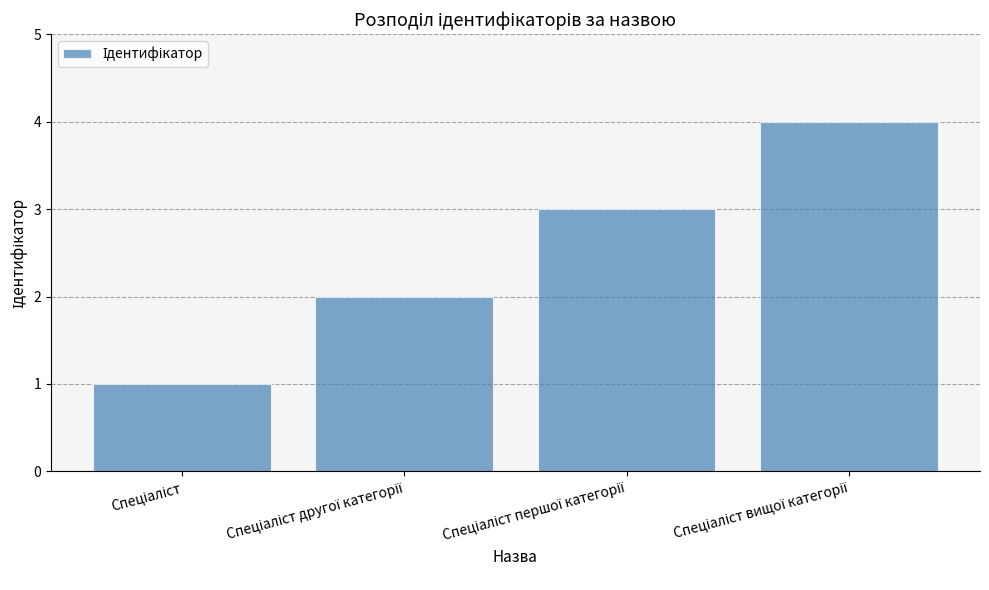

What is the greatest value displayed?

4